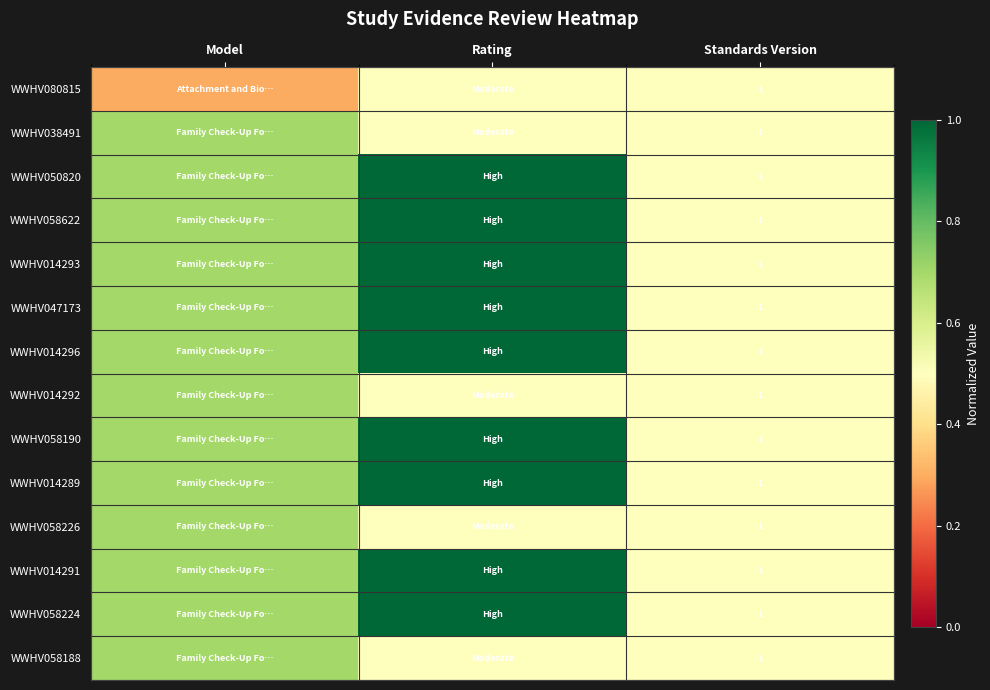

Which label corresponds to the largest value in the chart?

Rating